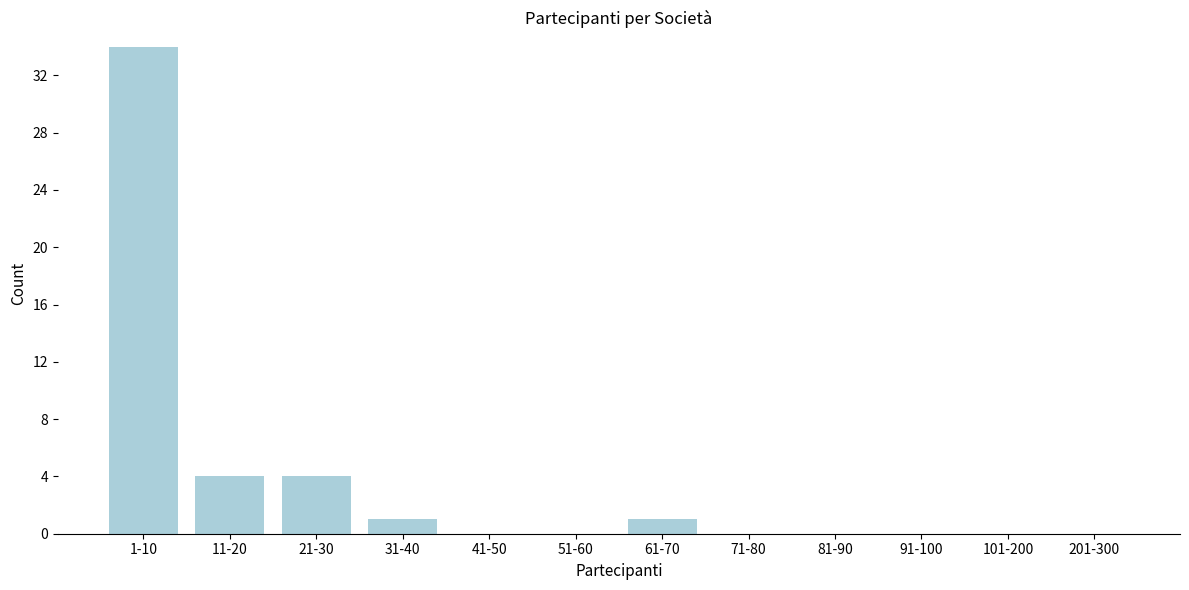

Reading right to left, what are all the values shown in this chart?

201-300=0	101-200=0	91-100=0	81-90=0	71-80=0	61-70=1	51-60=0	41-50=0	31-40=1	21-30=4	11-20=4	1-10=34